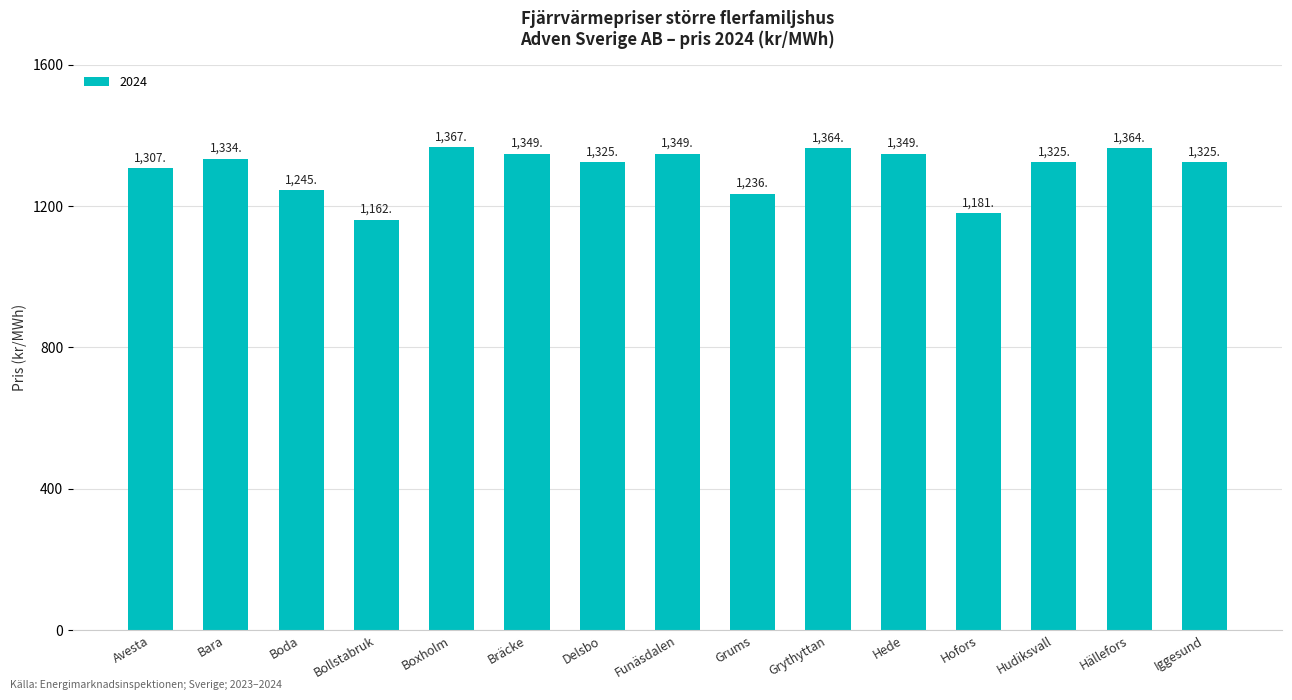

What is the label of the 5th bar from the right?

Hede